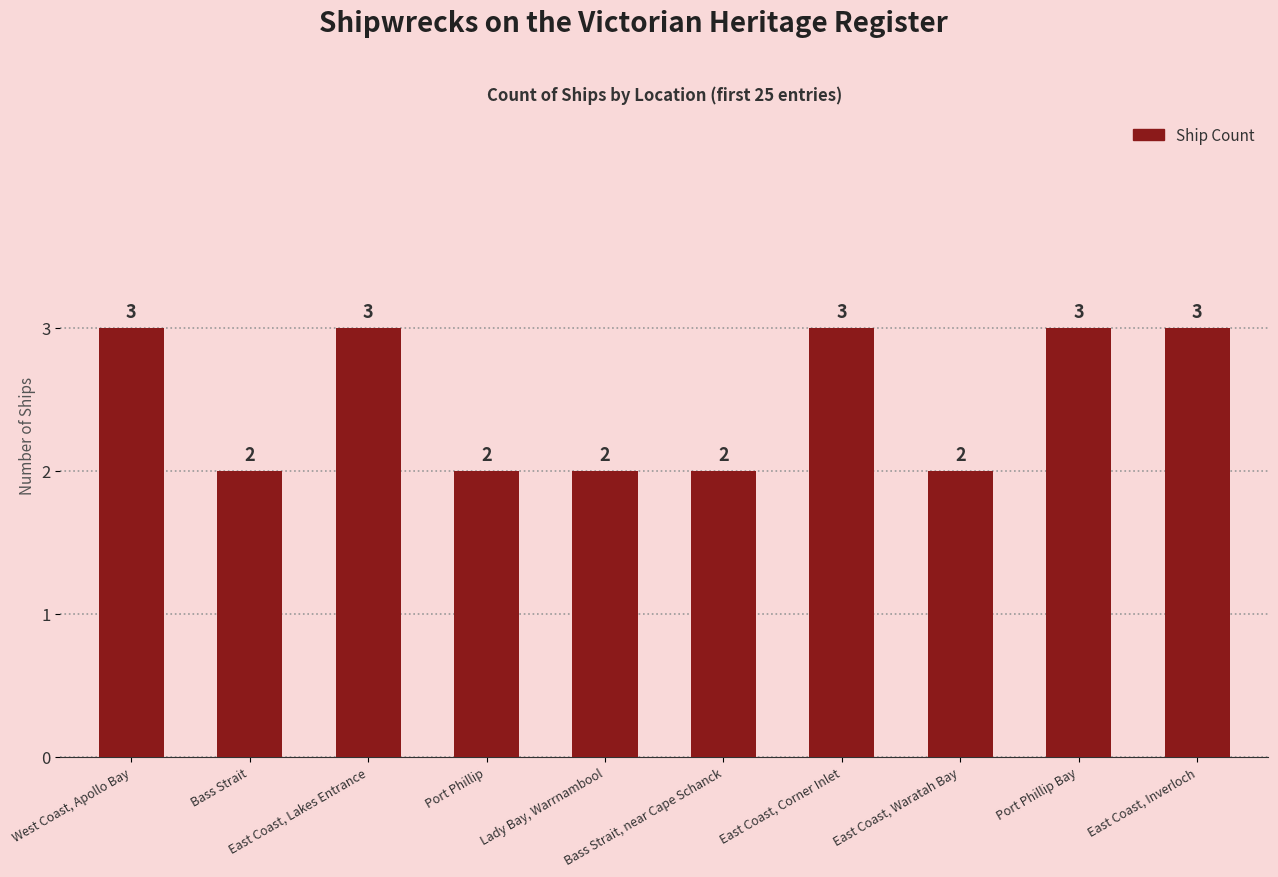

What is the value of the 7th bar from the left?

3